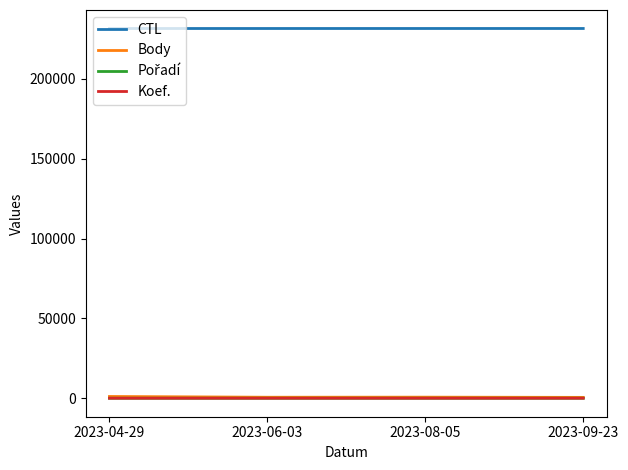

Which series has the largest total across all categories?

CTL